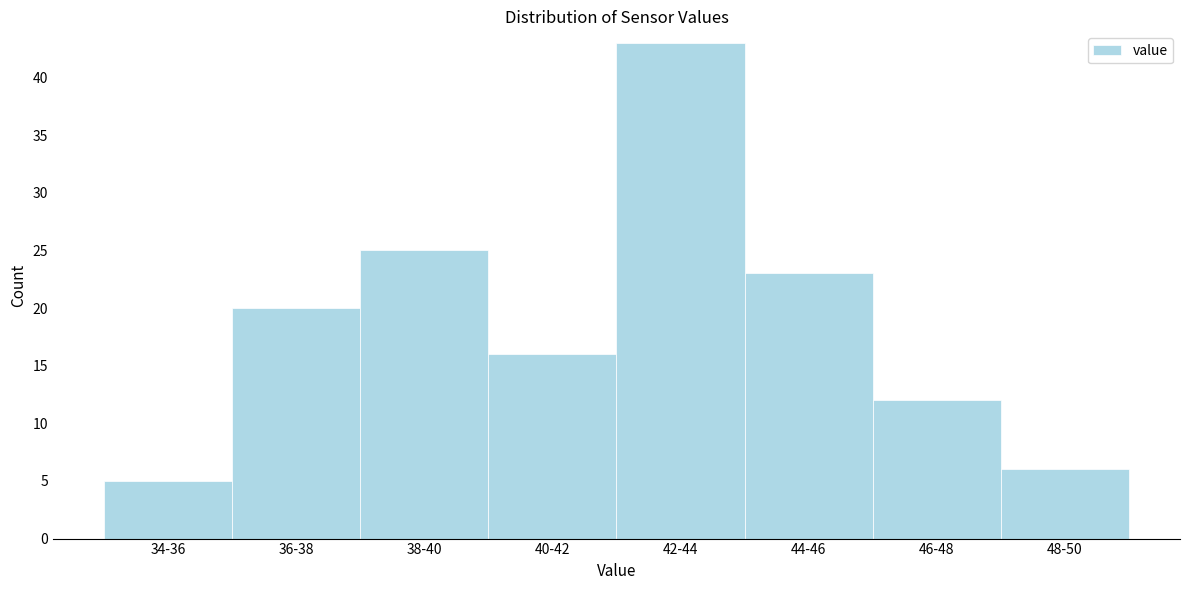

Reading left to right, extract all data points from this chart.

34-36=5	36-38=20	38-40=25	40-42=16	42-44=43	44-46=23	46-48=12	48-50=6